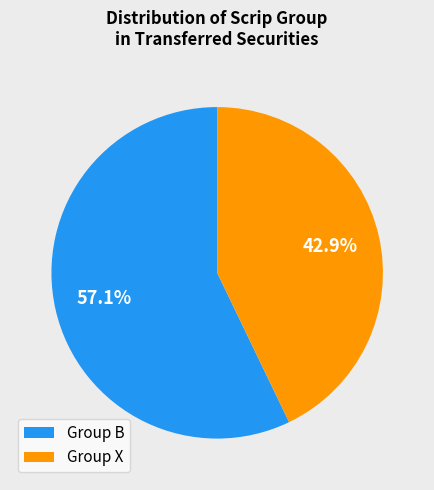

What is the smallest slice in the pie chart?

Group X